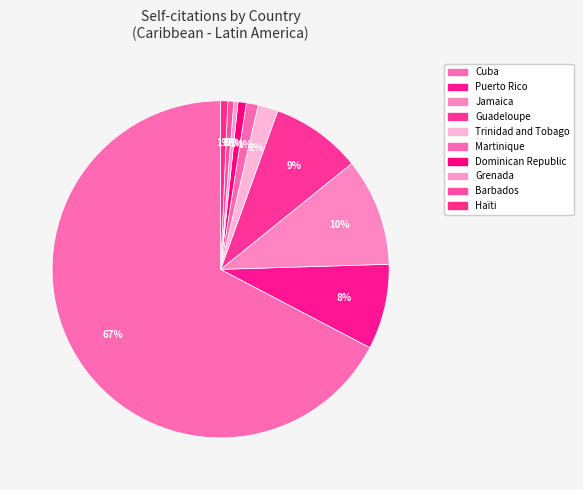

Which category accounts for the majority?

Cuba